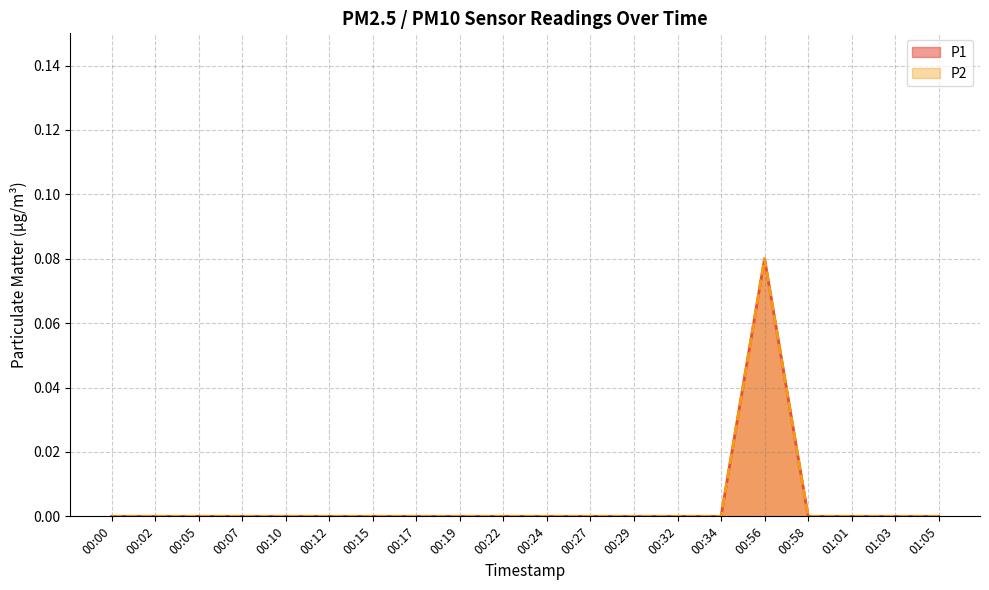

True or false: P2 has more than 0 points higher than both neighbors.

True